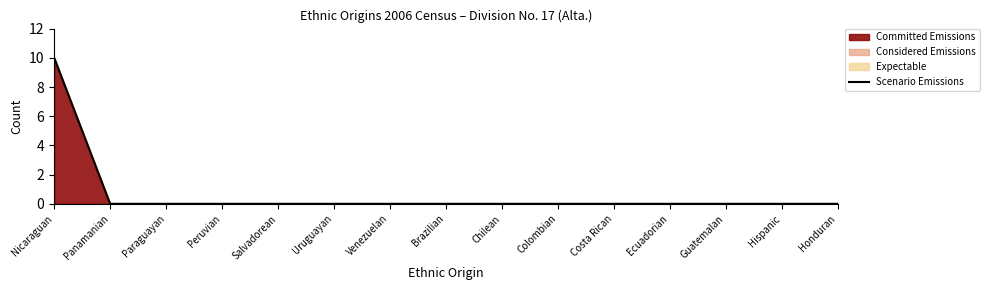

What position from the left is Nicaraguan?

1